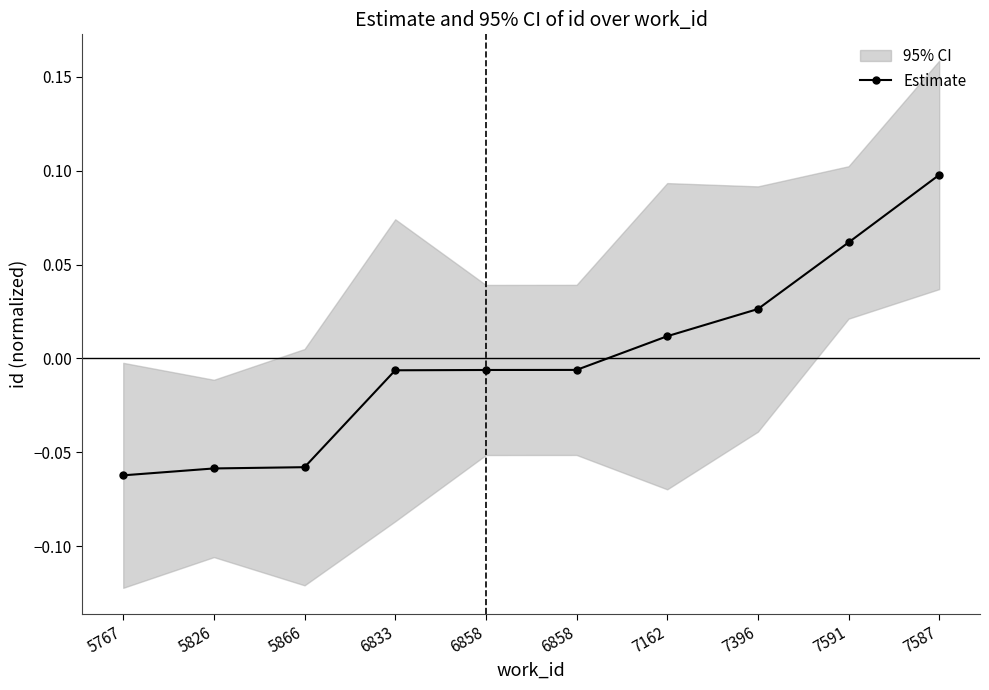

How many lines are shown in the chart?

1